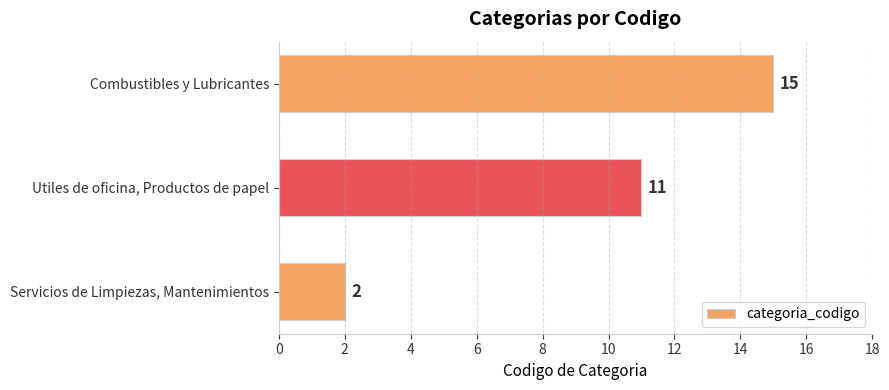

Does the chart contain stacked bars?

No